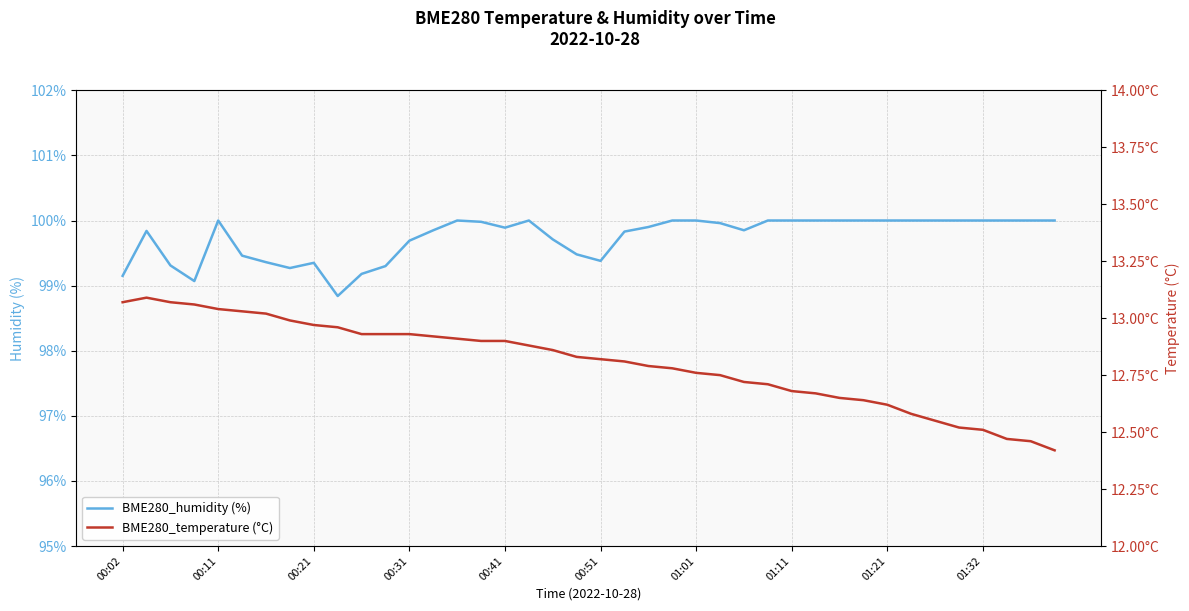

Count the number of data series in this chart.

2